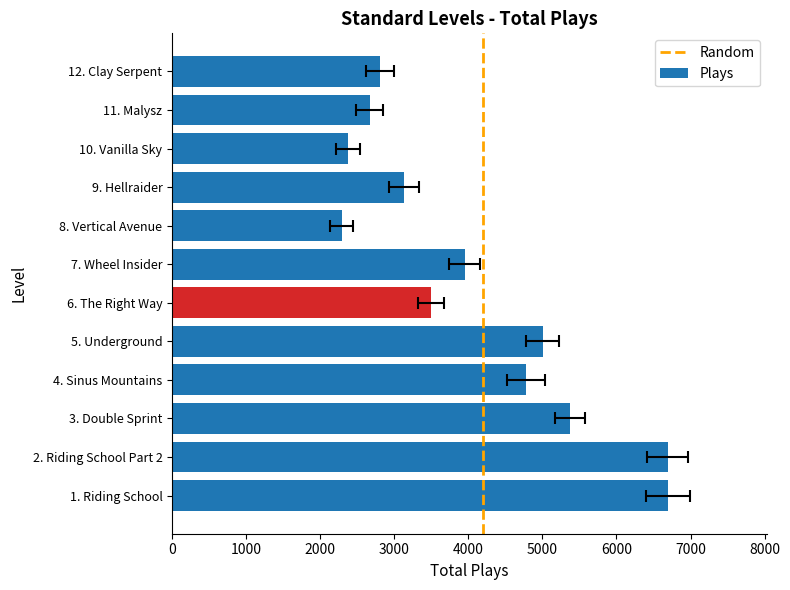

The value at 1. Riding School is 6693. True or false?

True